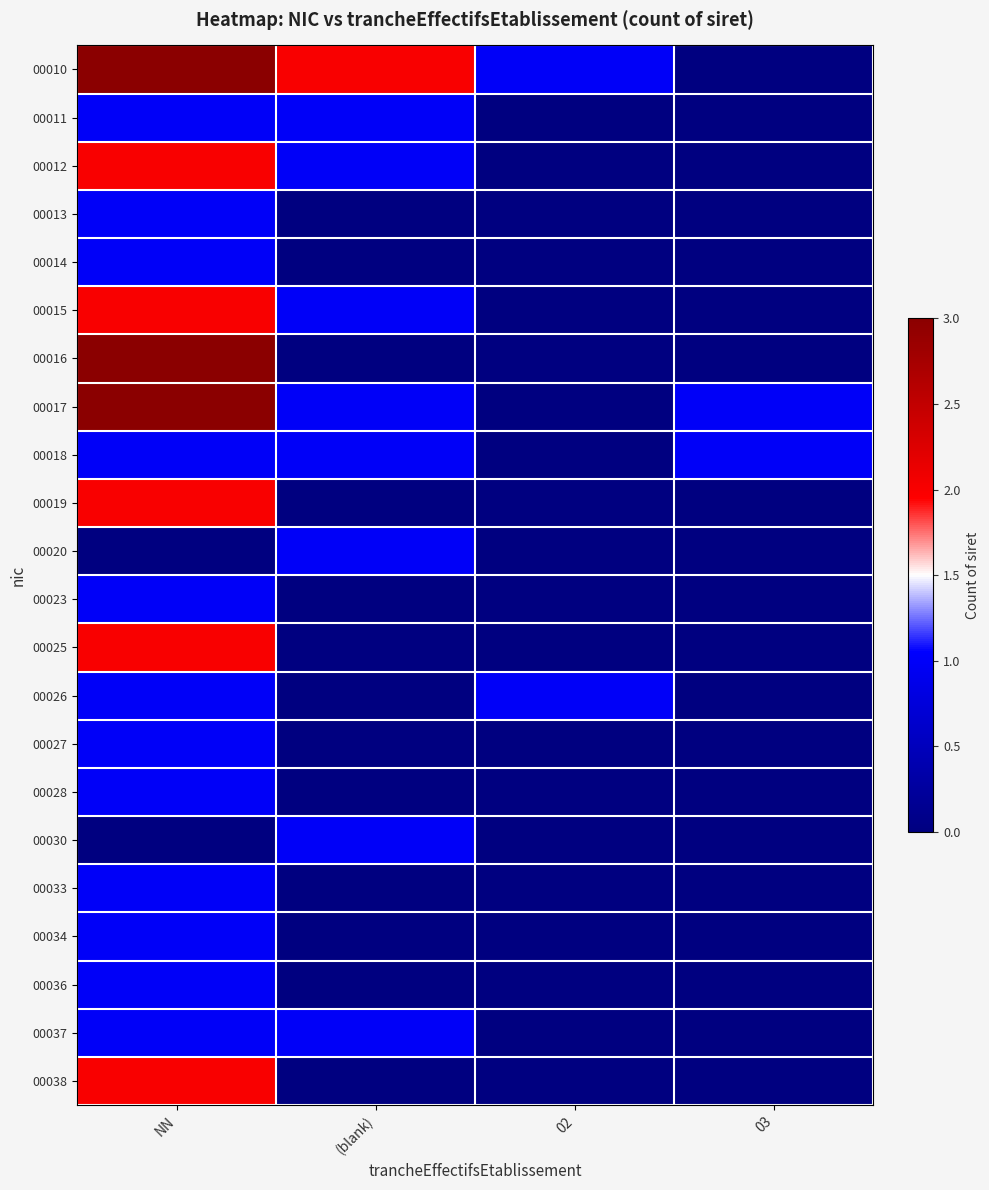

What is the greatest value displayed?

3